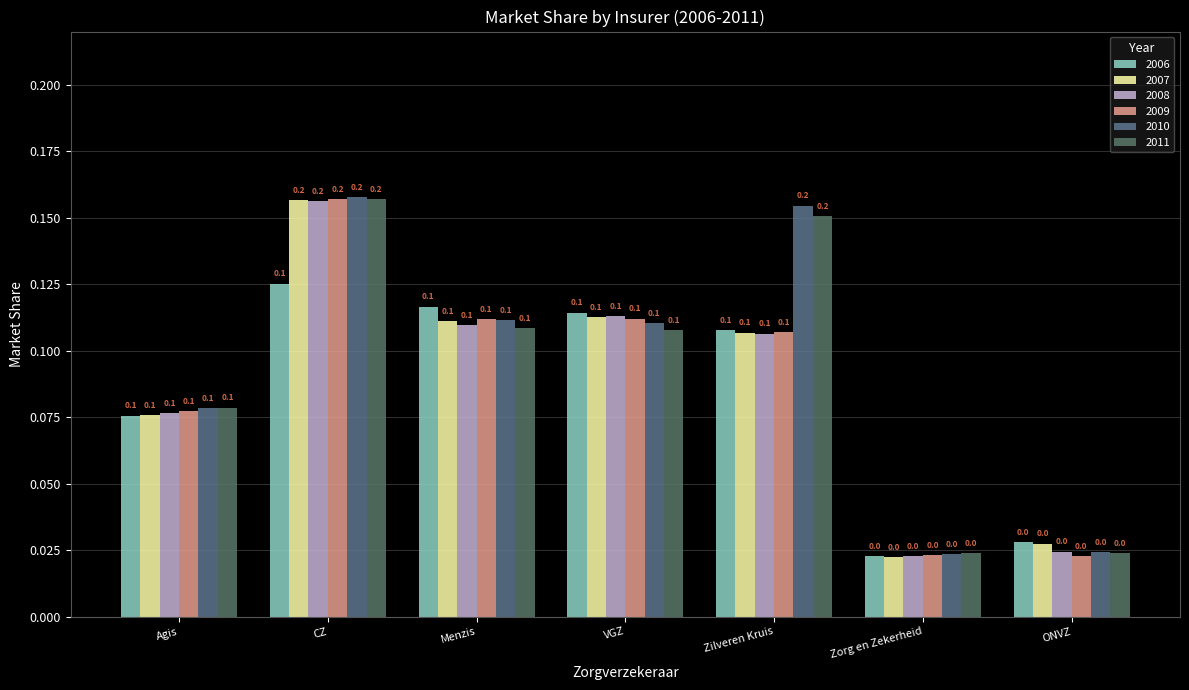

How many 2010 values are between 0 and 1?

7